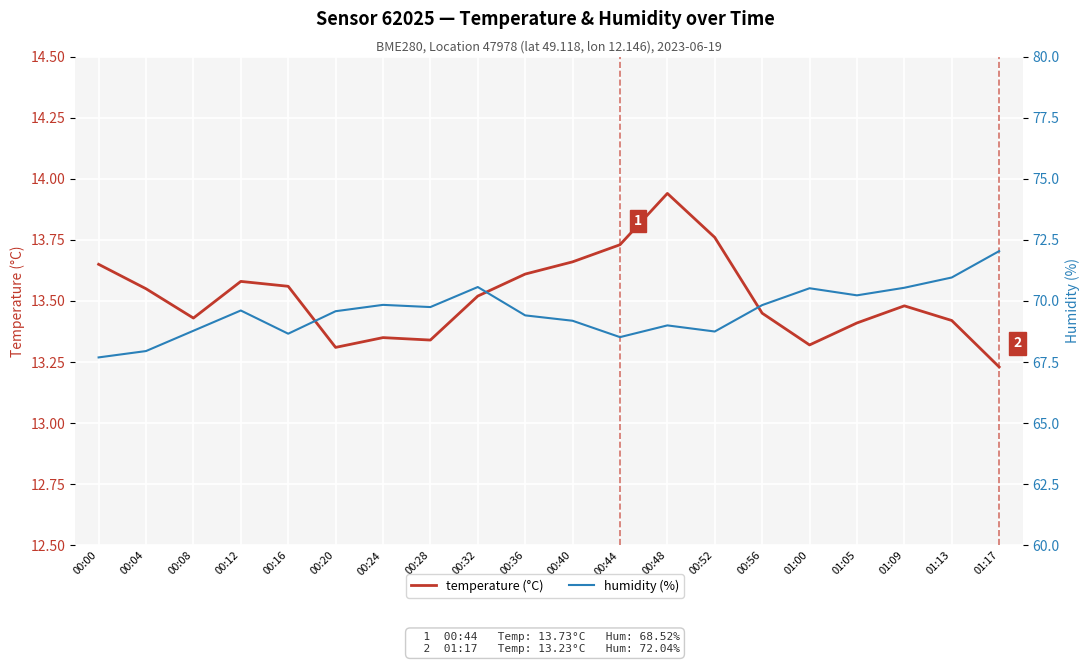

At how many categories does at least one series exceed 37?

20